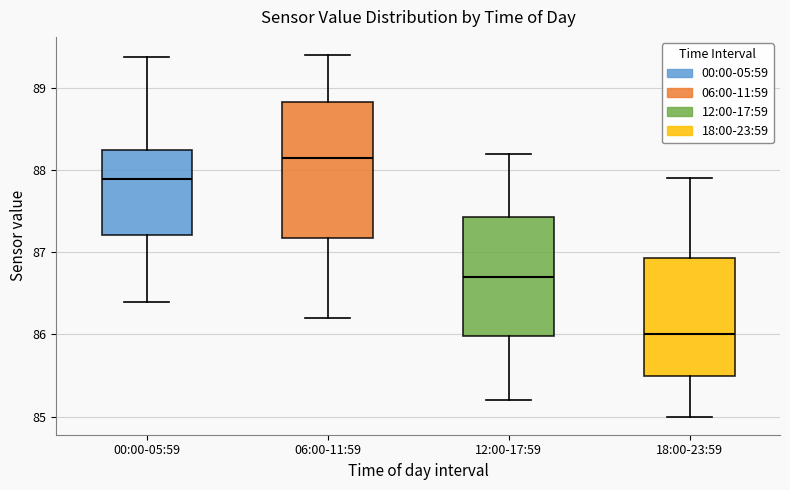

Where does the upper whisker of the box for 18:00-23:59 end on the y-axis? The values are not printed on the chart, so give them approximately, as read against the axis.

87.9